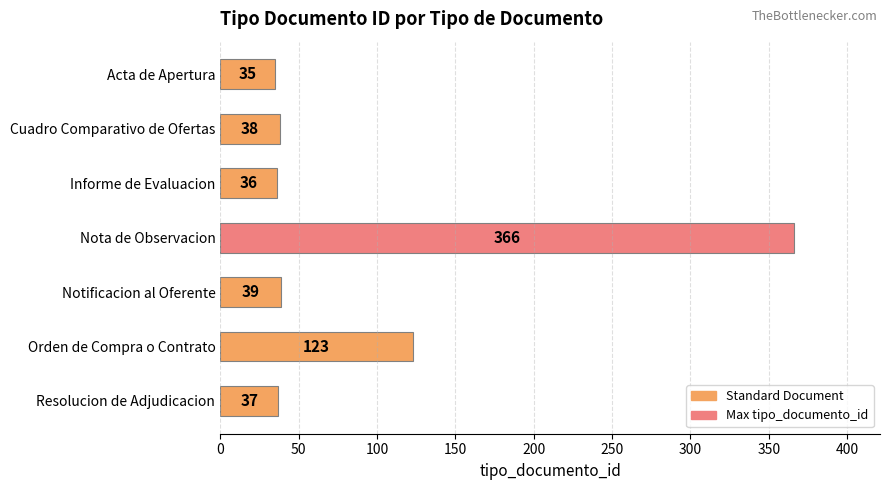

Is it true that the value at Informe de Evaluacion is 36?

True